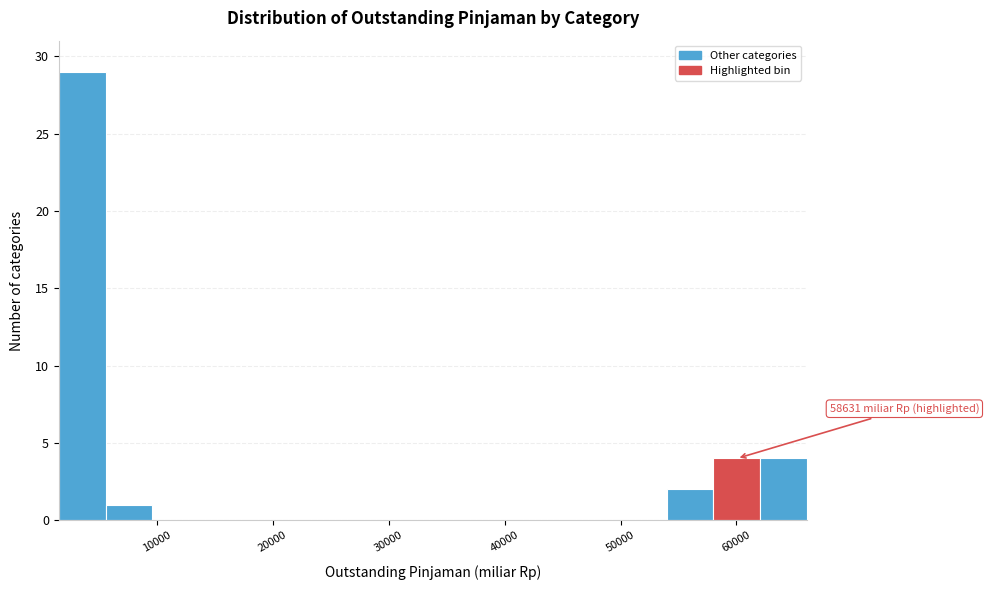

Which range on the x-axis has the tallest bar?

2000 to 6000